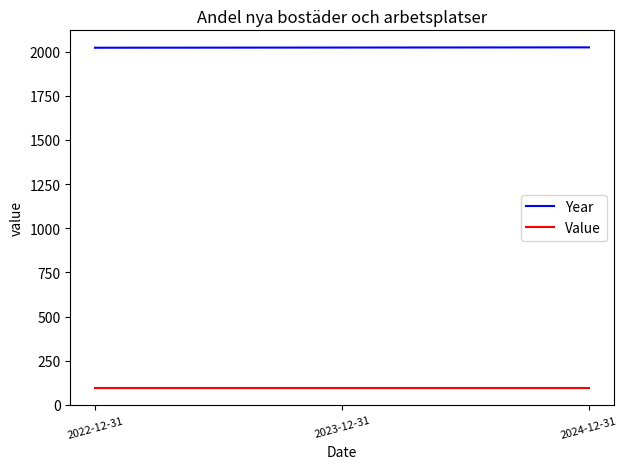

The value of Year at 2024-12-31 is 2024. True or false?

True